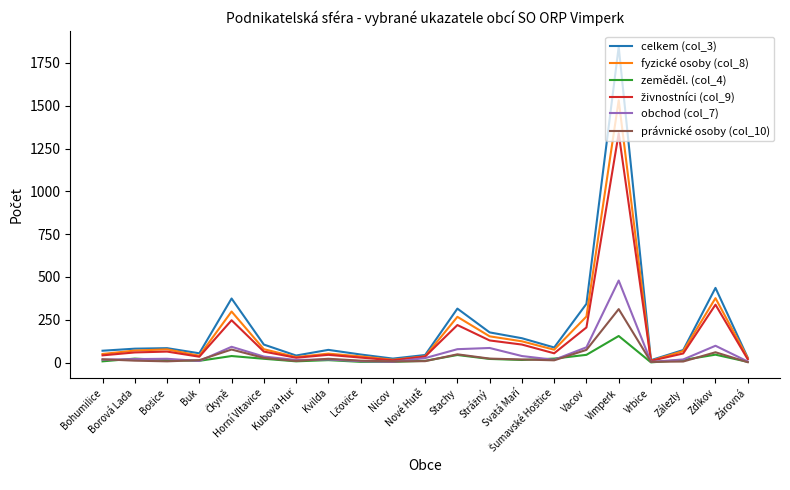

What is the lowest value of the zeměděl. (col_4) series?

1